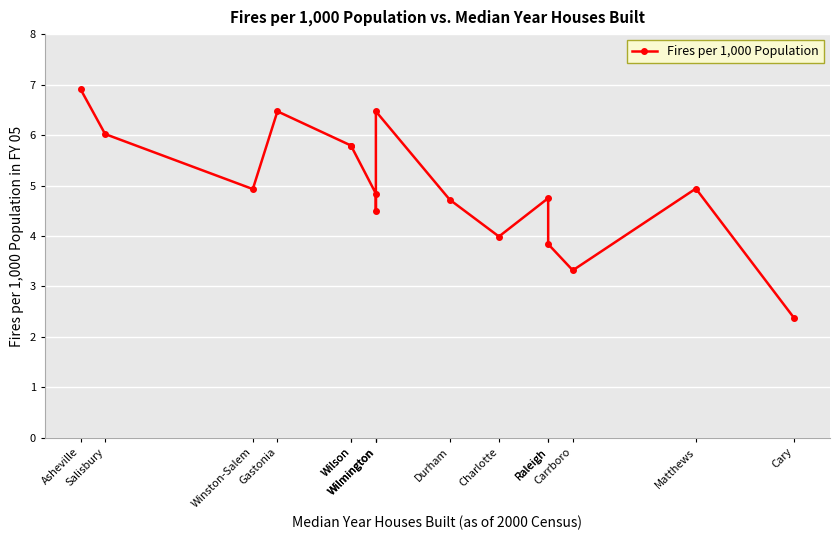

What is the smallest value displayed?

2.4